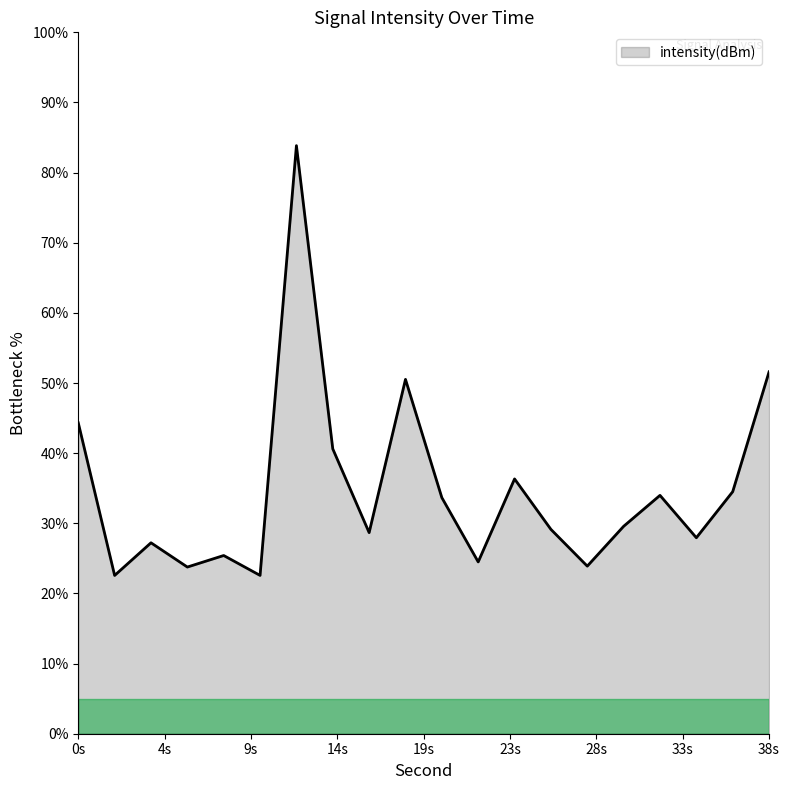

What is the minimum value shown in the chart?

22.6